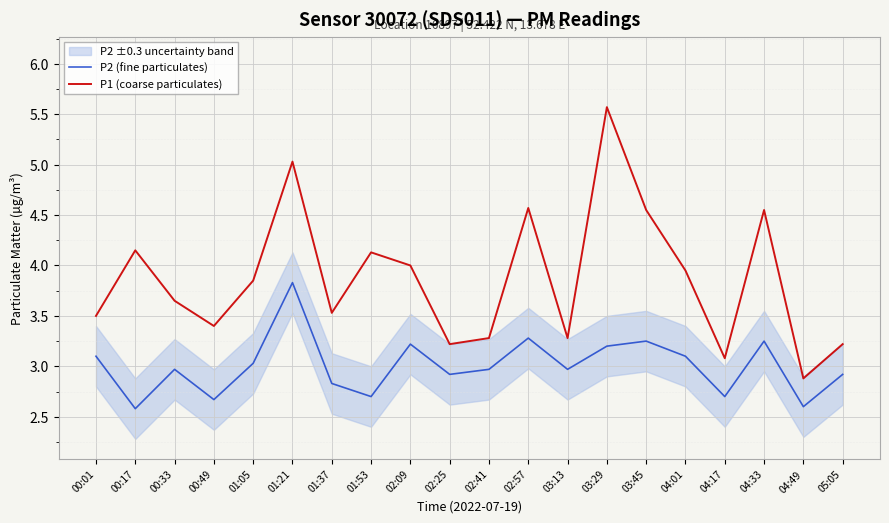

Does the chart display data point markers on the line(s)?

No